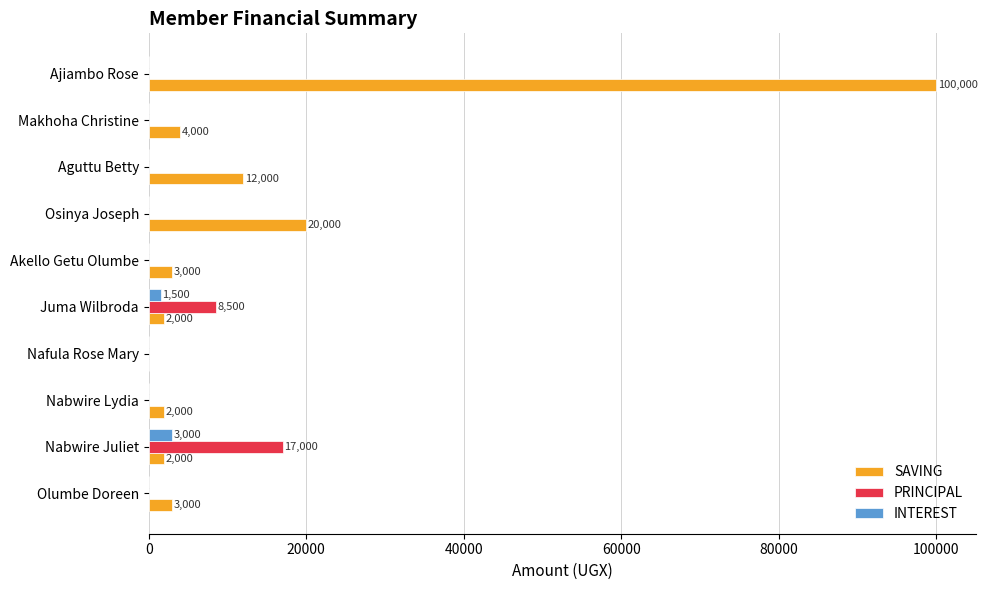

Which category has the highest value in the PRINCIPAL series?

Nabwire Juliet